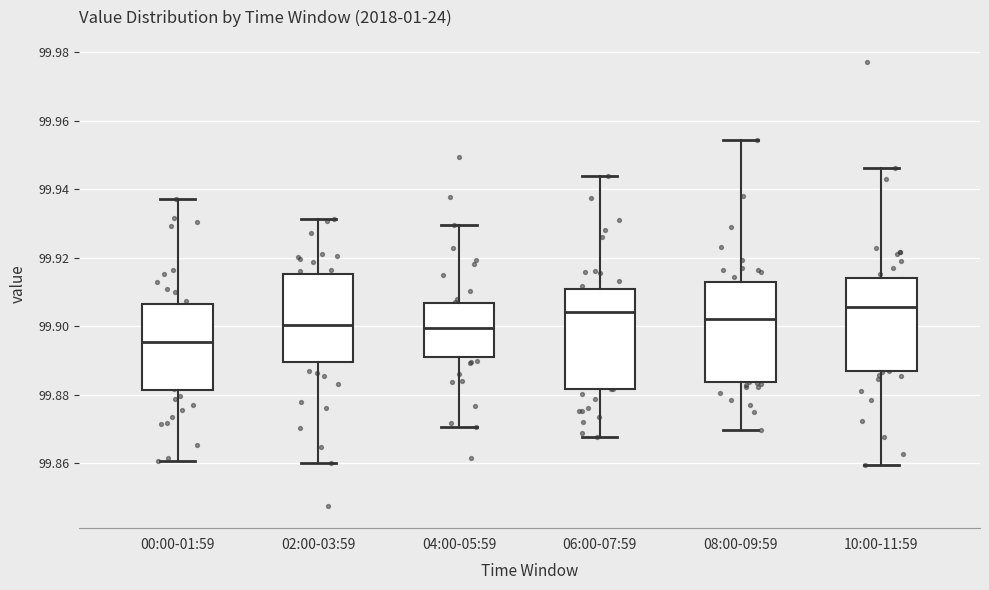

Reading left to right, transcribe this box plot: for each box, give where its median line is, the range the box spans, and where its two whiskers end, as read against the y-axis. The values are not printed on the chart, so give them approximately, as read against the axis.

00:00-01:59: median 99.896, box 99.882 to 99.906, whiskers 99.860 to 99.938
02:00-03:59: median 99.900, box 99.890 to 99.916, whiskers 99.860 to 99.932
04:00-05:59: median 99.900, box 99.892 to 99.906, whiskers 99.870 to 99.930
06:00-07:59: median 99.904, box 99.882 to 99.910, whiskers 99.868 to 99.944
08:00-09:59: median 99.902, box 99.884 to 99.912, whiskers 99.870 to 99.954
10:00-11:59: median 99.906, box 99.886 to 99.914, whiskers 99.860 to 99.946